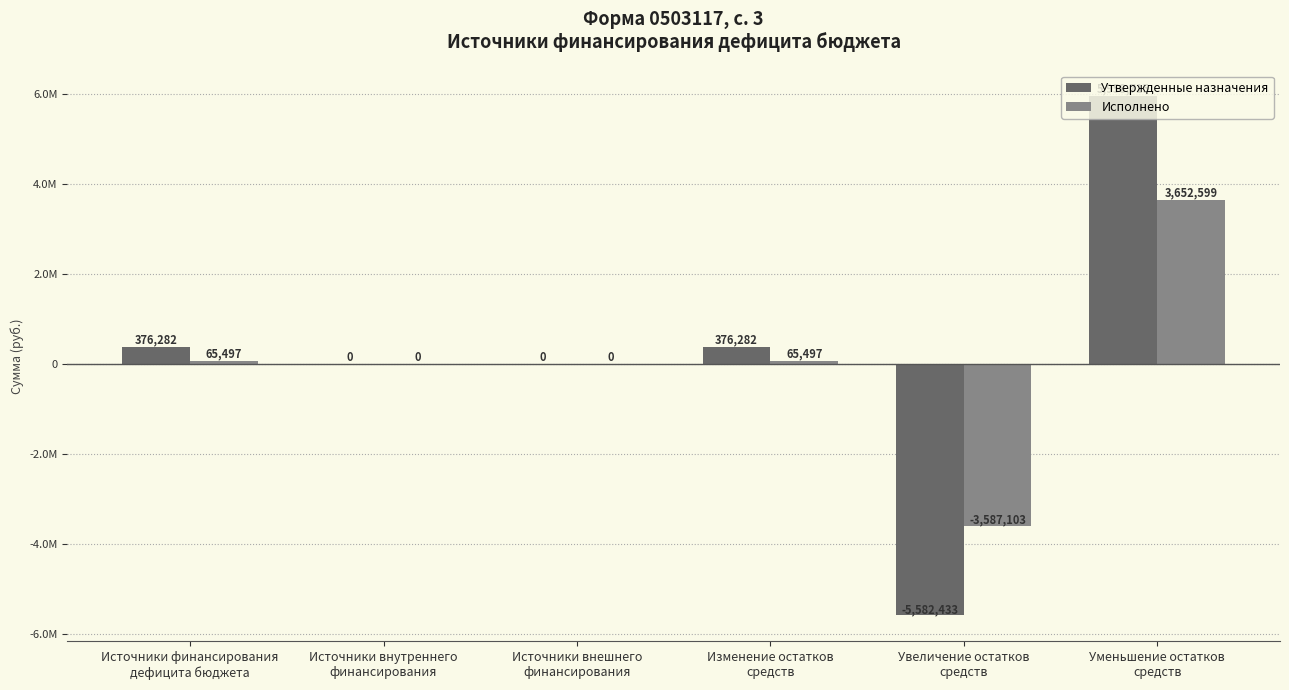

Are the bars grouped side by side (vs. stacked)?

Yes